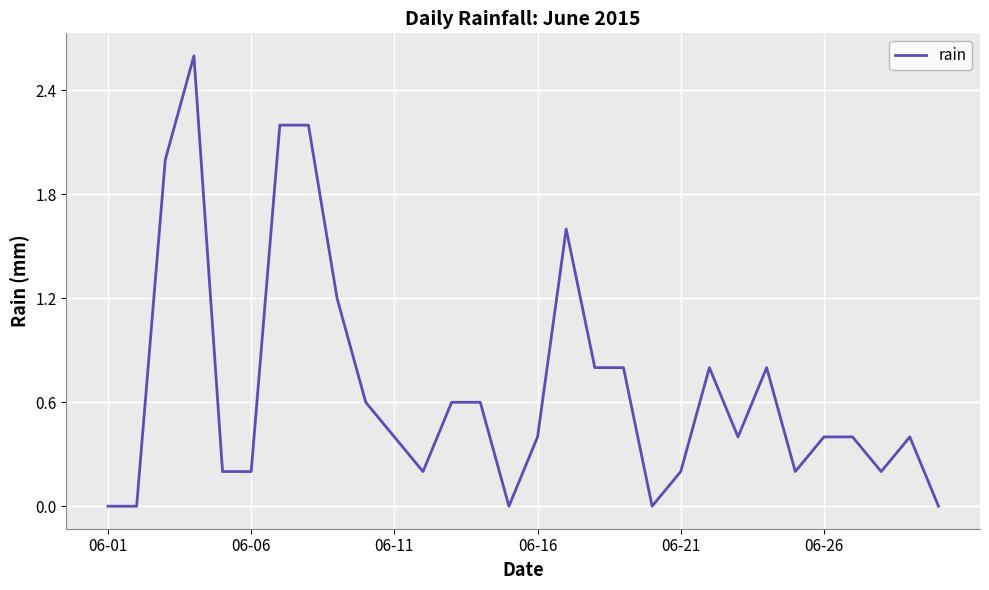

What is the maximum value shown in the chart?

2.6